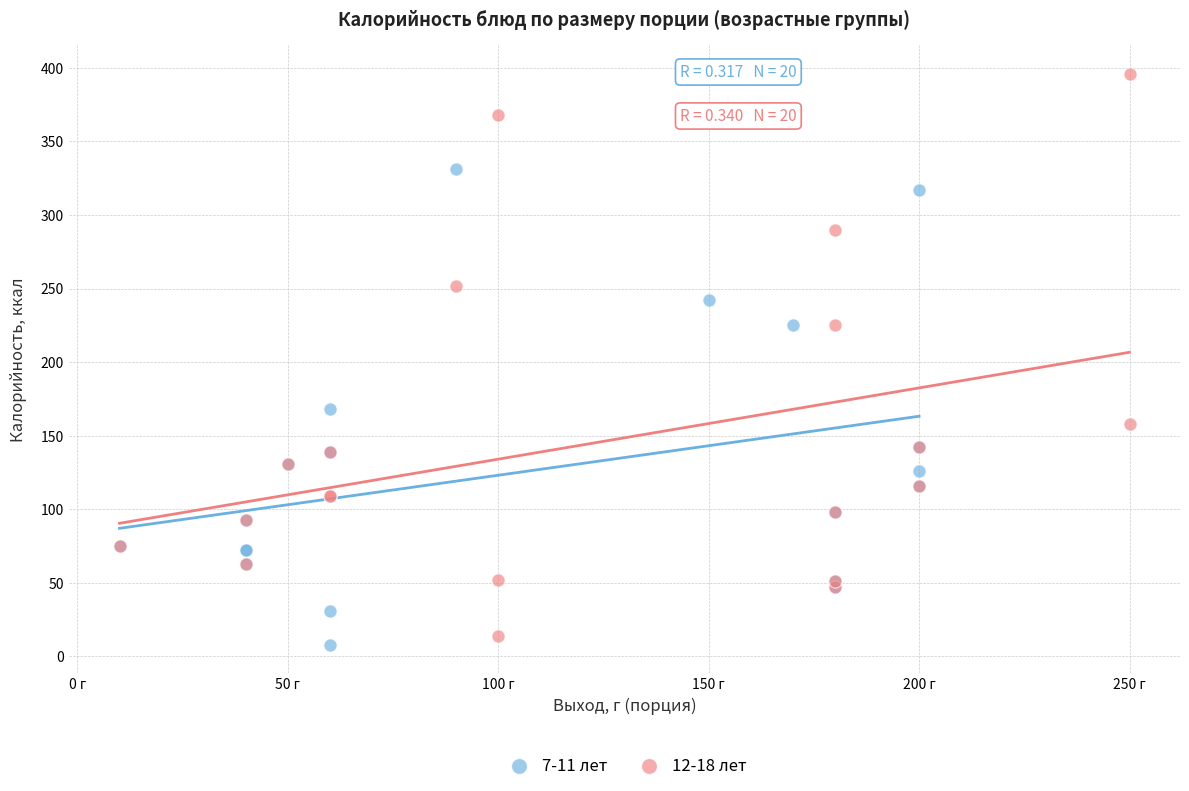

Which series reaches the maximum Y coordinate?

12-18 лет